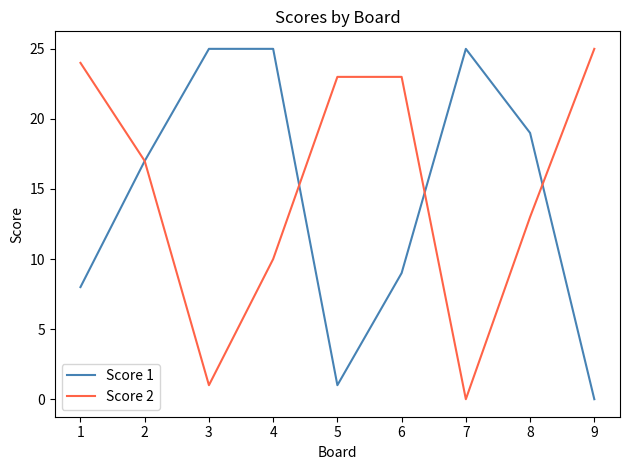

The Score 2 series shows 13 at 4. True or false?

False